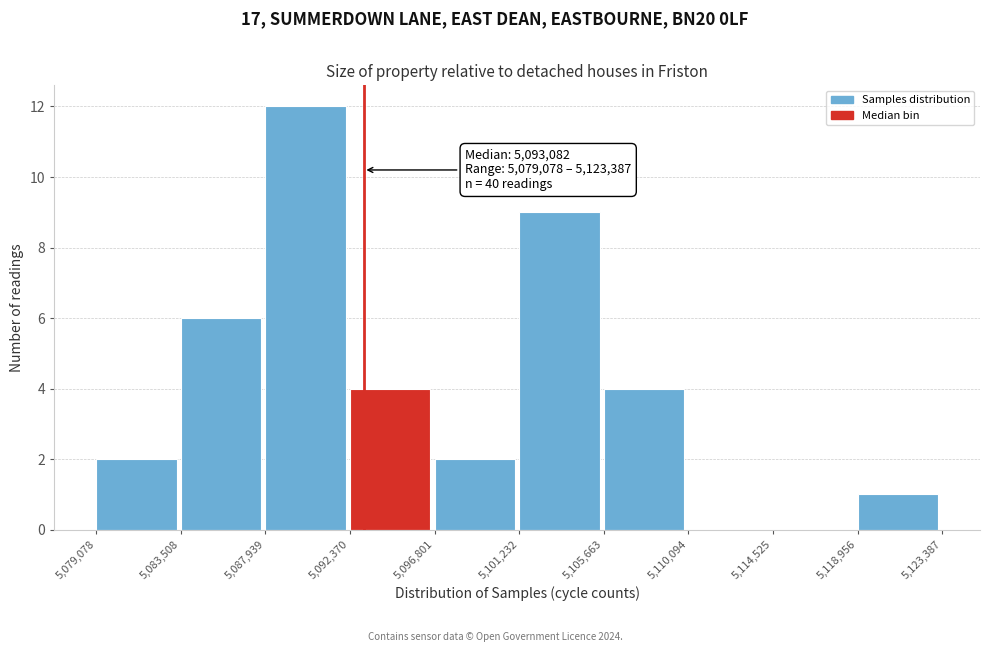

Over which range of the x-axis is the bar tallest?

5,087,939 to 5,092,370